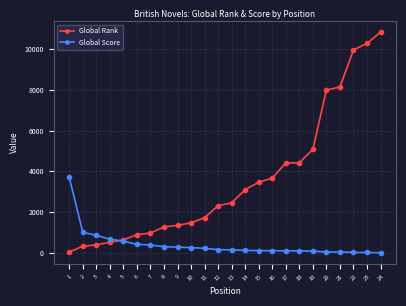

Which series has the largest range (max minus min)?

Global Rank